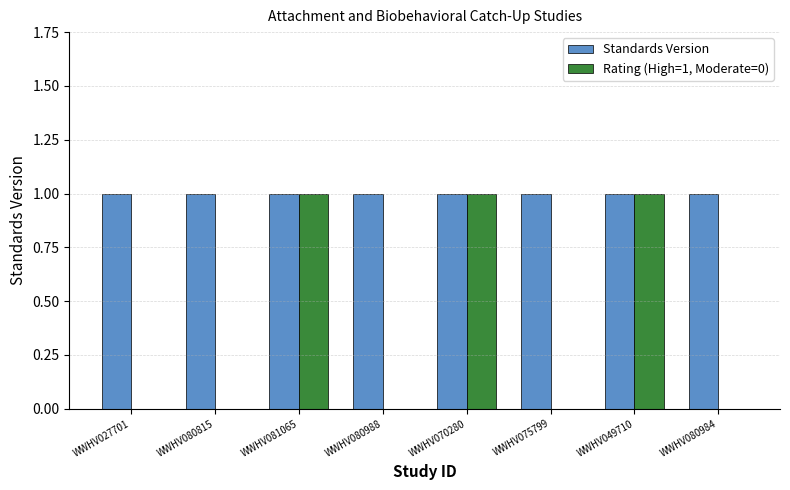

Which series has the largest total across all categories?

Standards Version